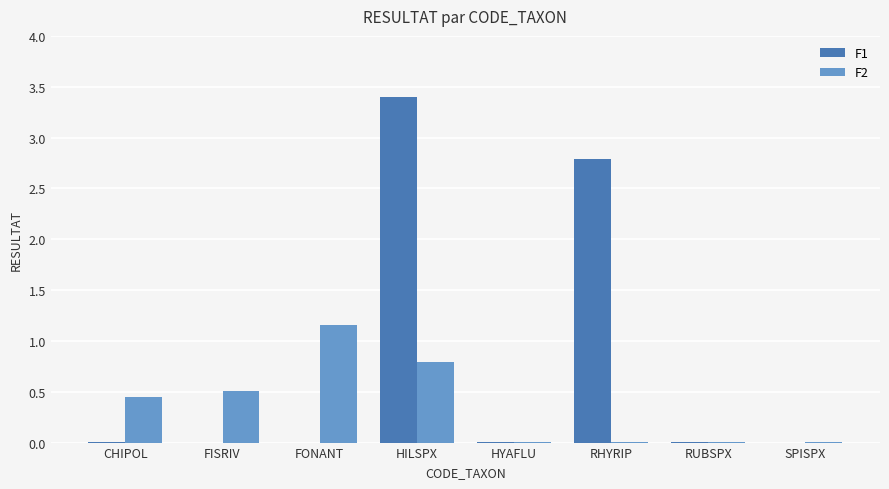

Which series changed the most between FISRIV and HILSPX?

F1